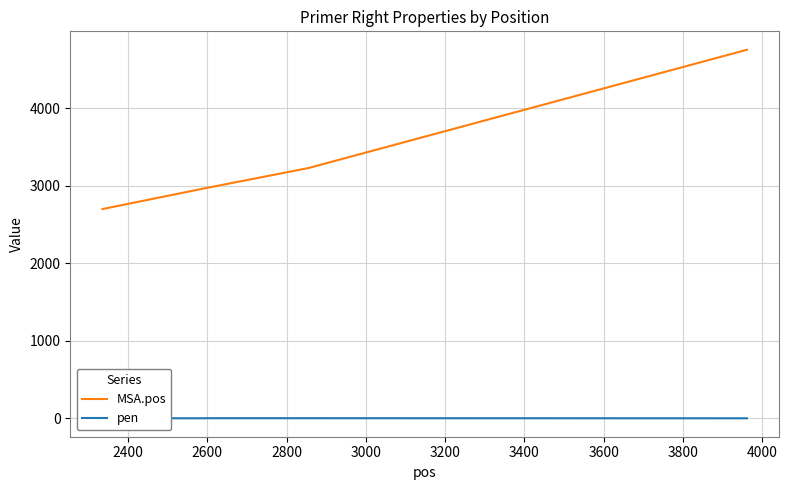

True or false: MSA.pos and pen cross at least once.

False